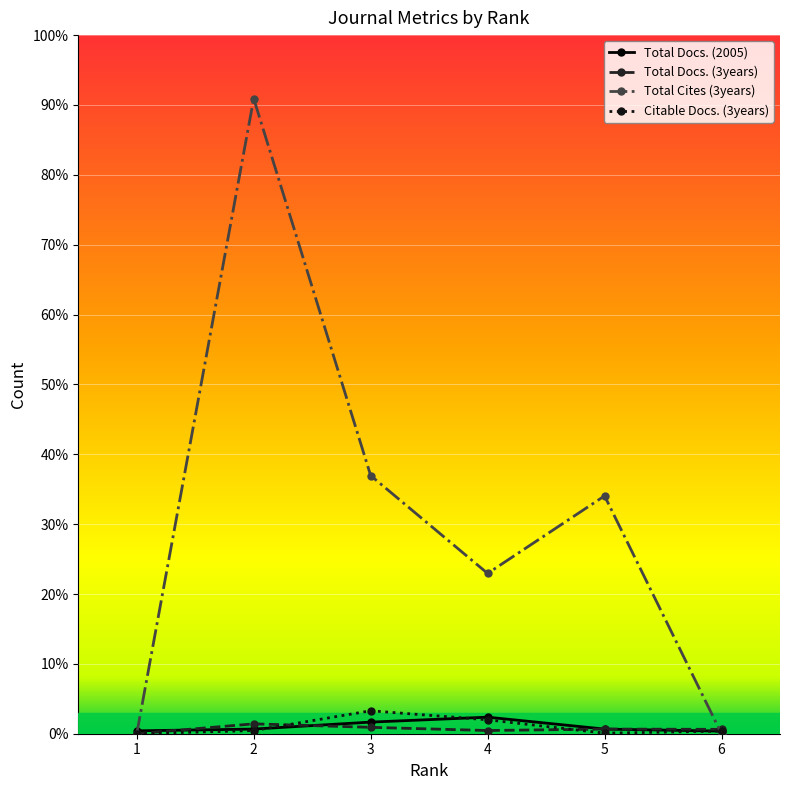

How many intersections are there between Citable Docs. (3years) and Total Docs. (3years)?

2